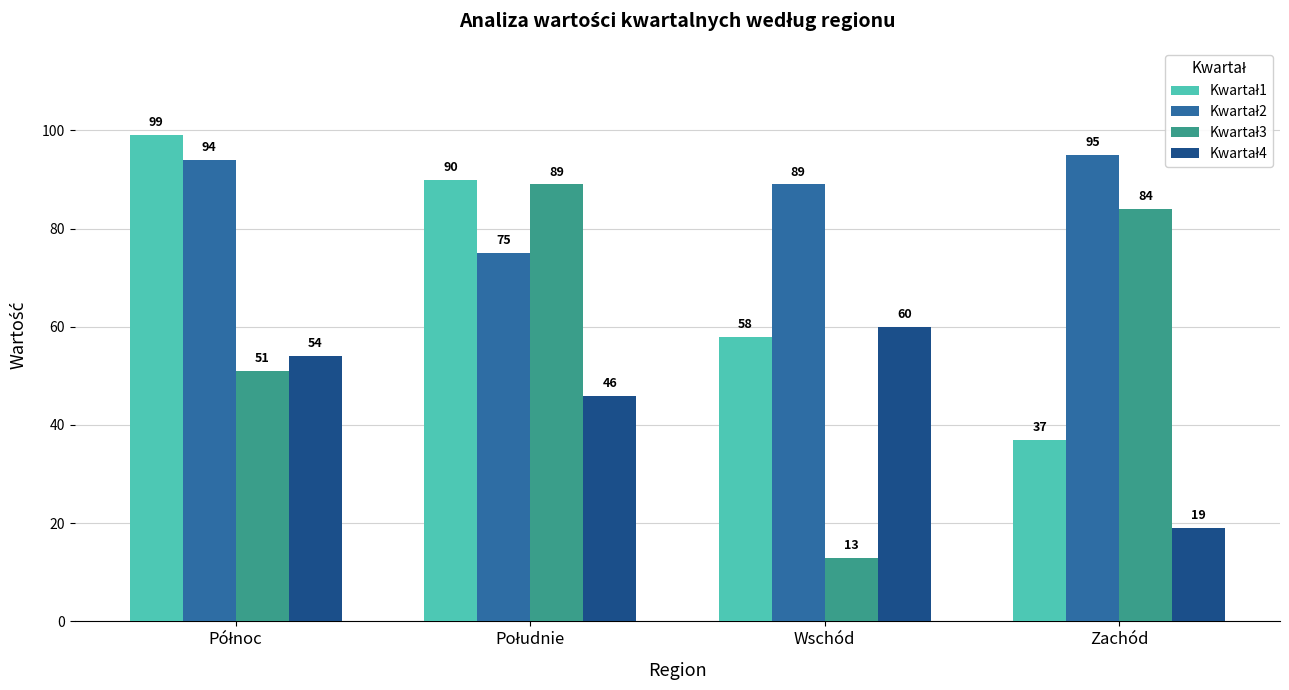

At how many categories does at least one series exceed 87?

4